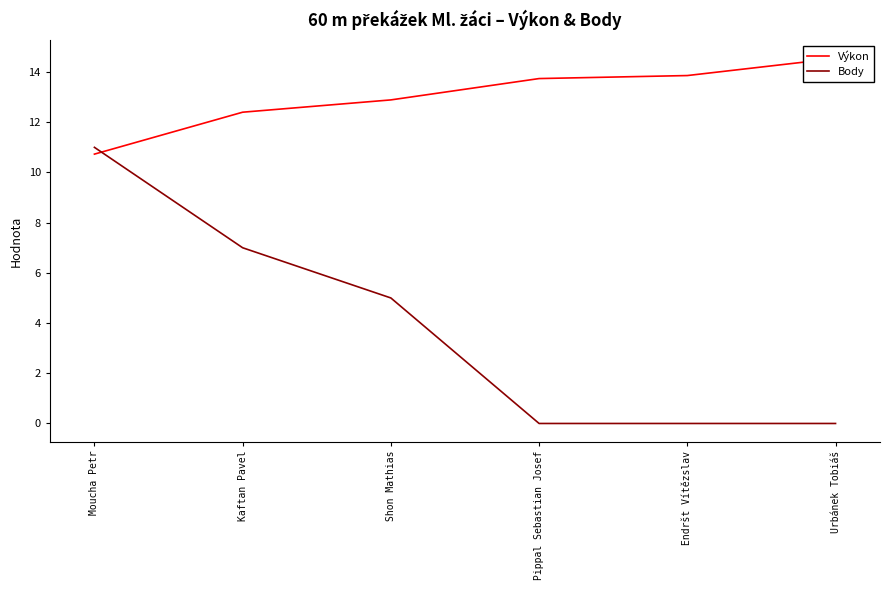

Which series changed the most between Kaftan Pavel and Endršt Vítězslav?

Body